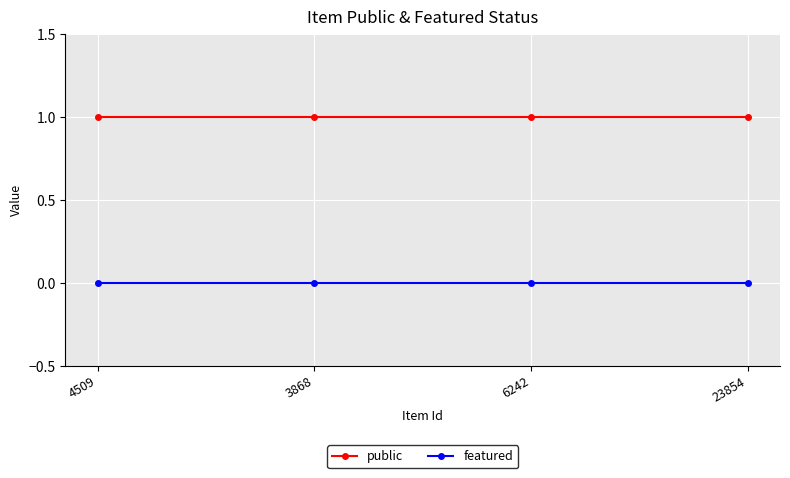

Which series has the largest total across all categories?

public